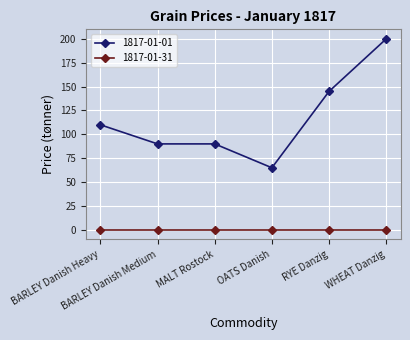

What position from the right is BARLEY Danish Medium?

5